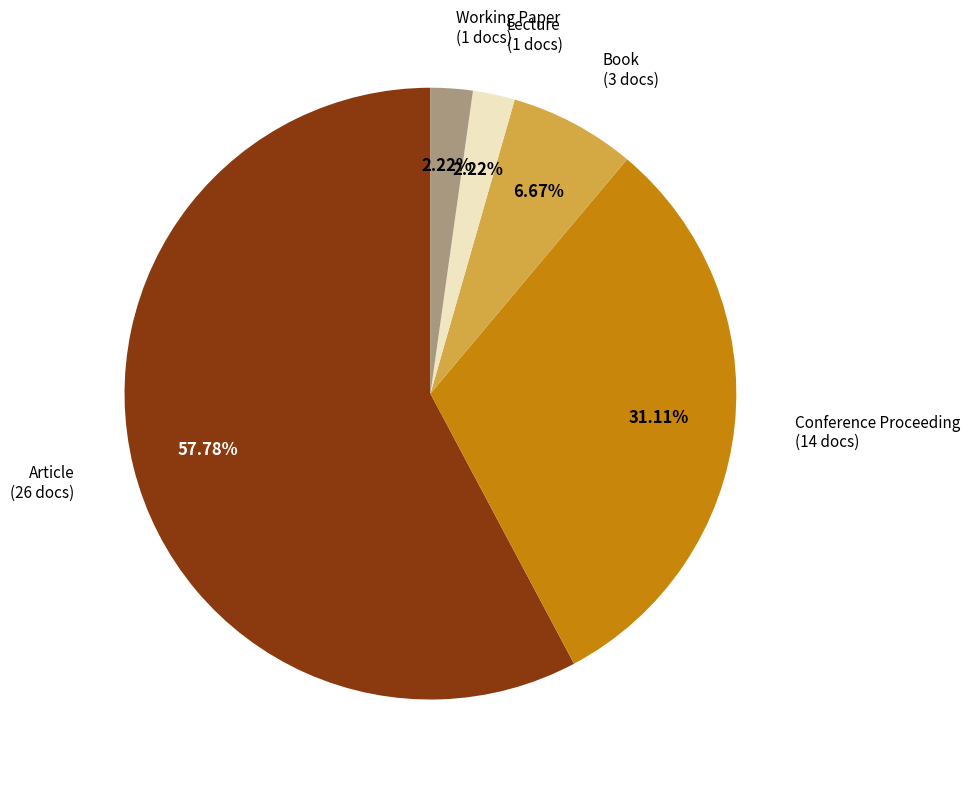

Approximately how many times larger is the value at Lecture compared to Conference Proceeding?

0.1